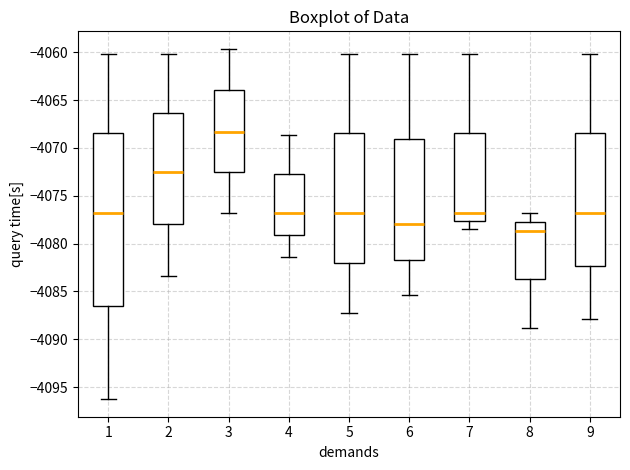

Which box is the tallest, from its lower edge to its upper edge?

1